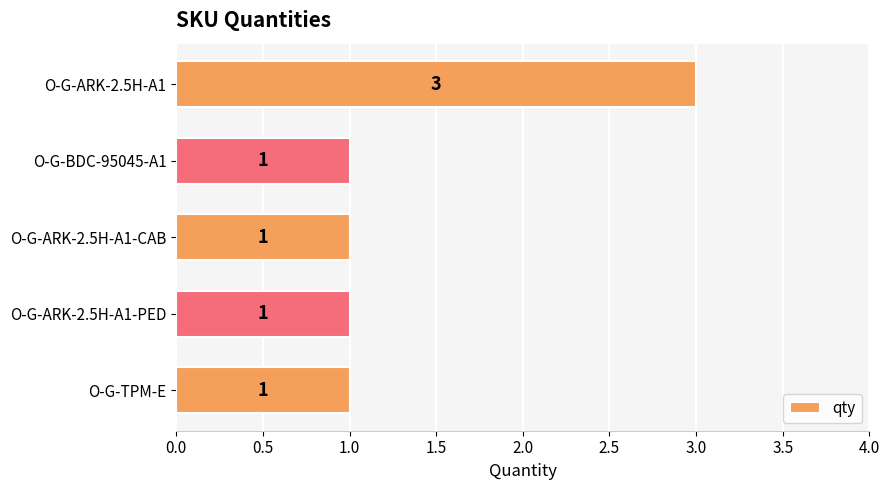

Count the number of data series in this chart.

1